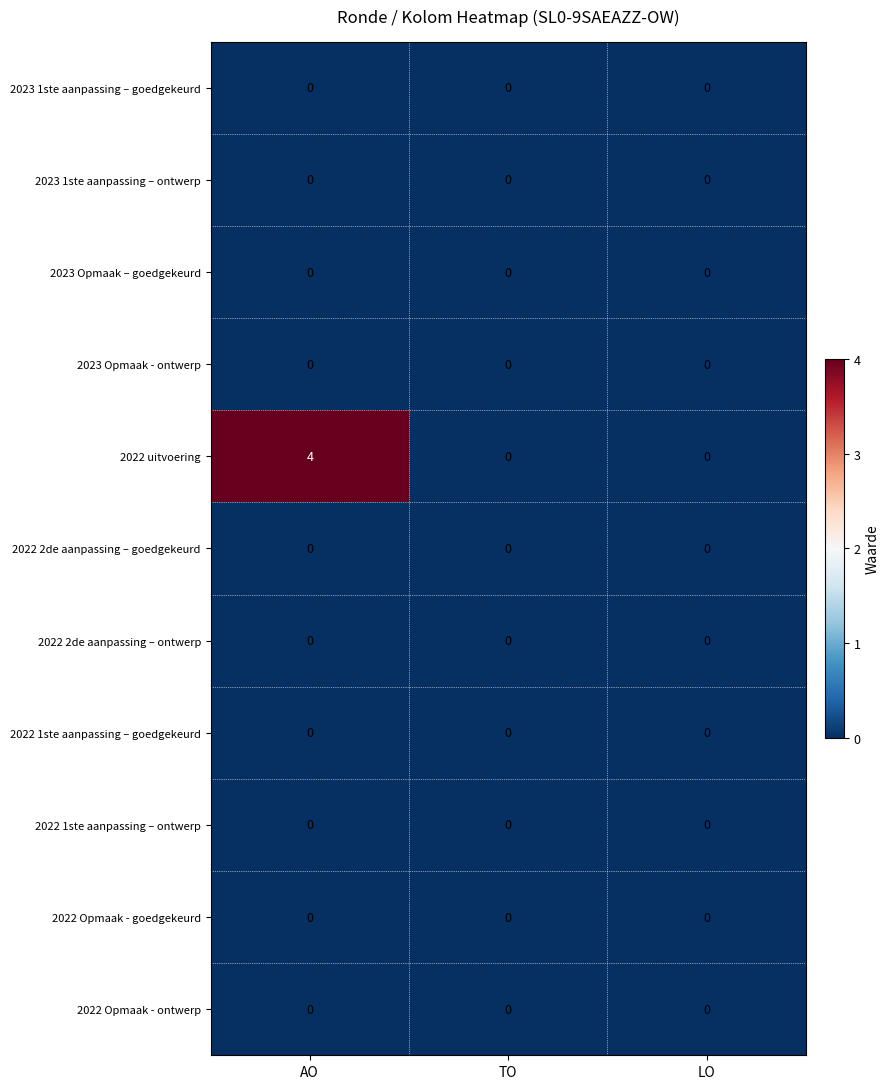

Which label corresponds to the largest value in the chart?

AO